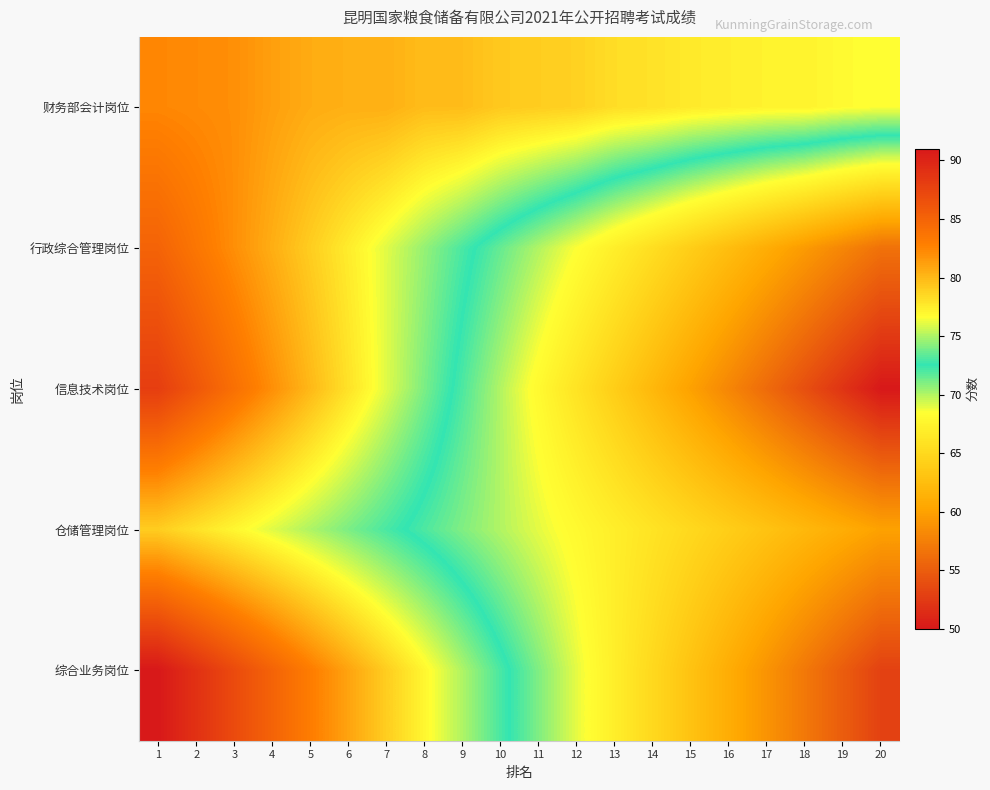

At how many categories does at least one series exceed 54?

20